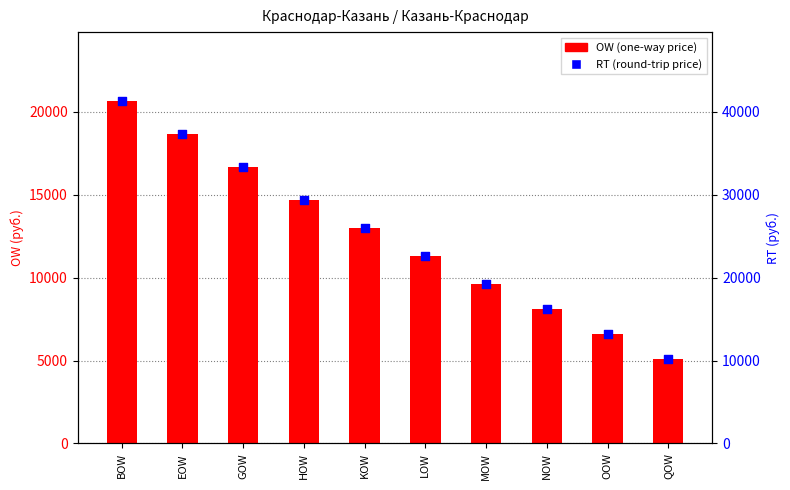

Which series has the widest spread of Y values?

RT